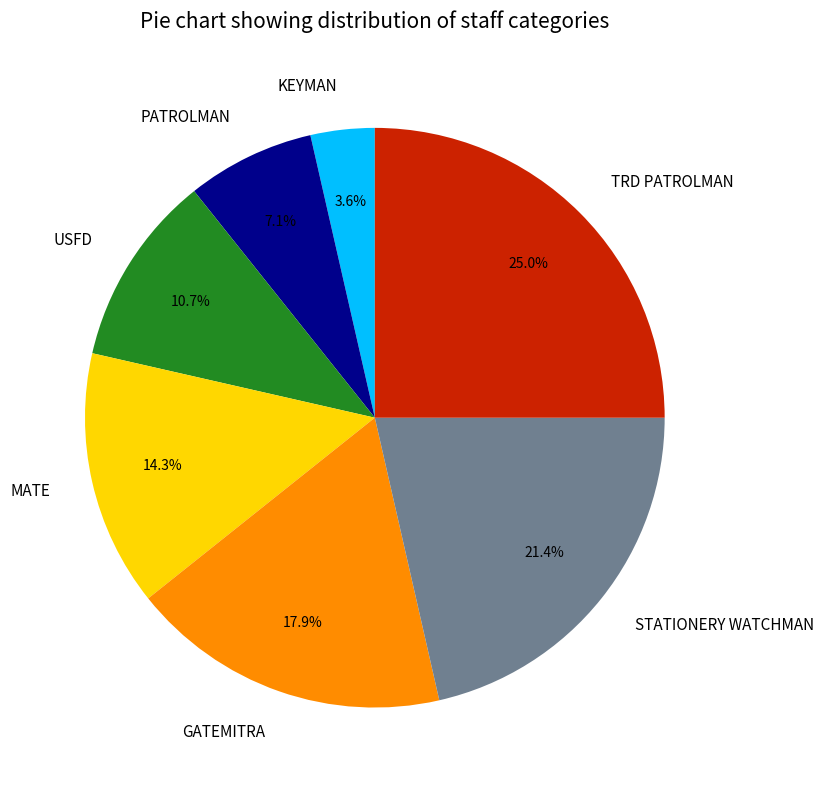

How much of the chart is everything except KEYMAN?

96.4%